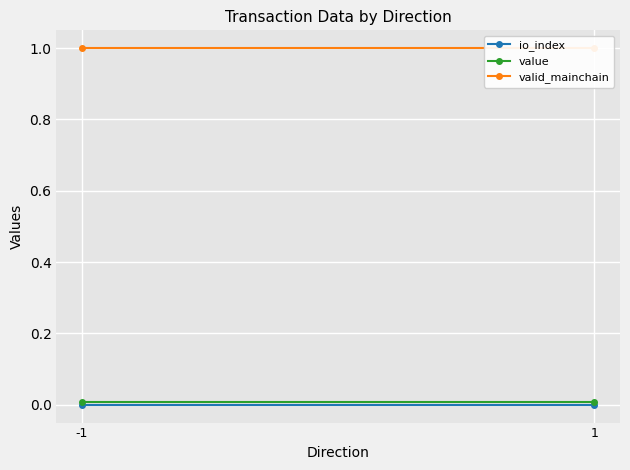

How many lines are shown in the chart?

3